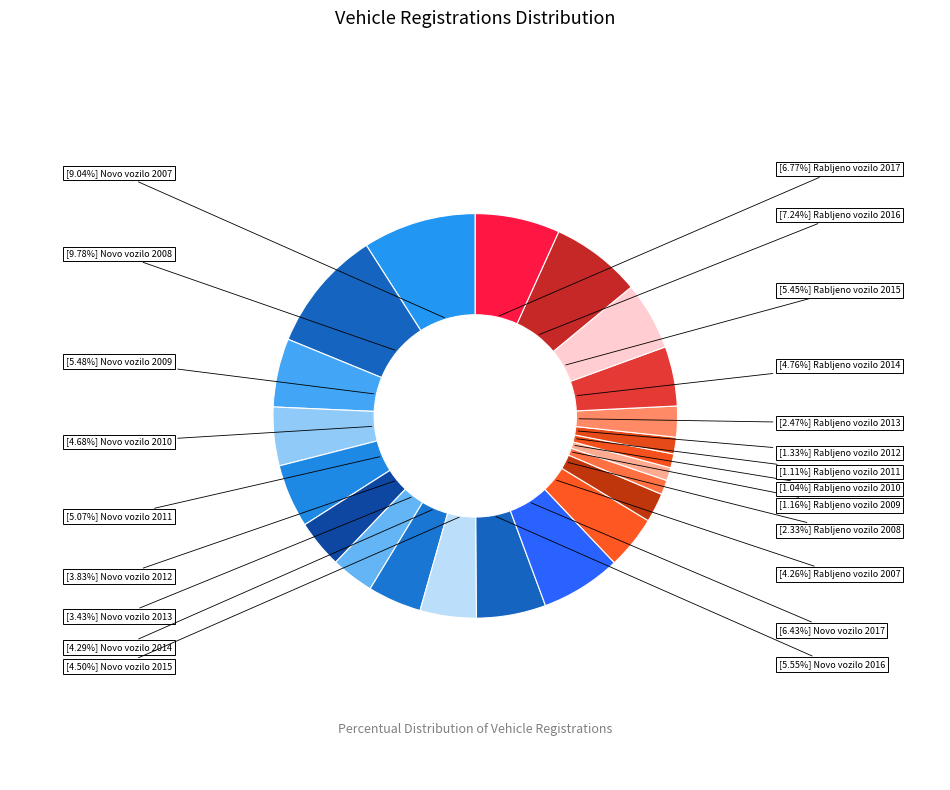

Count the number of slices in the pie.

22